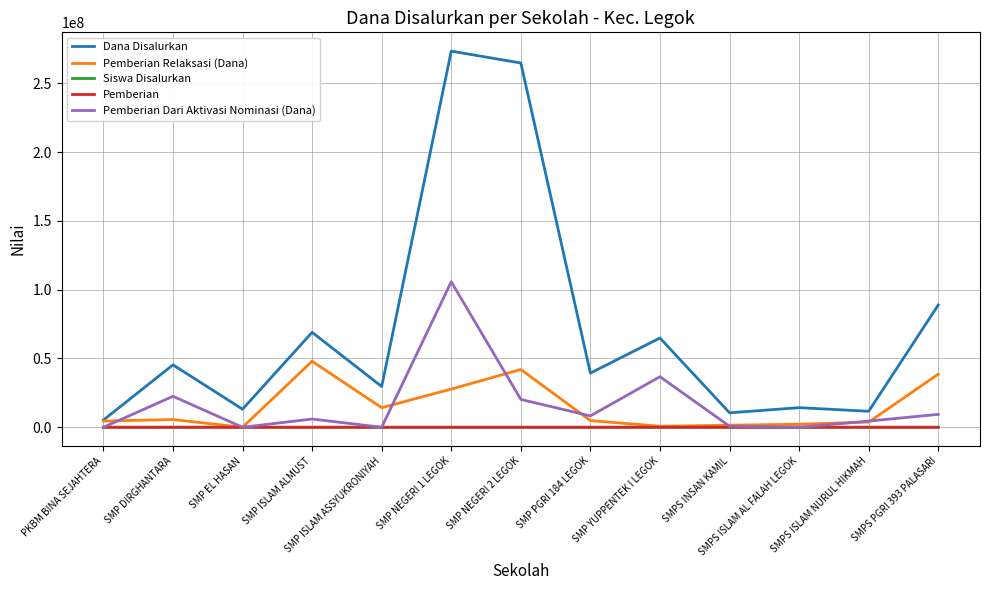

Which series has the largest total across all categories?

Dana Disalurkan